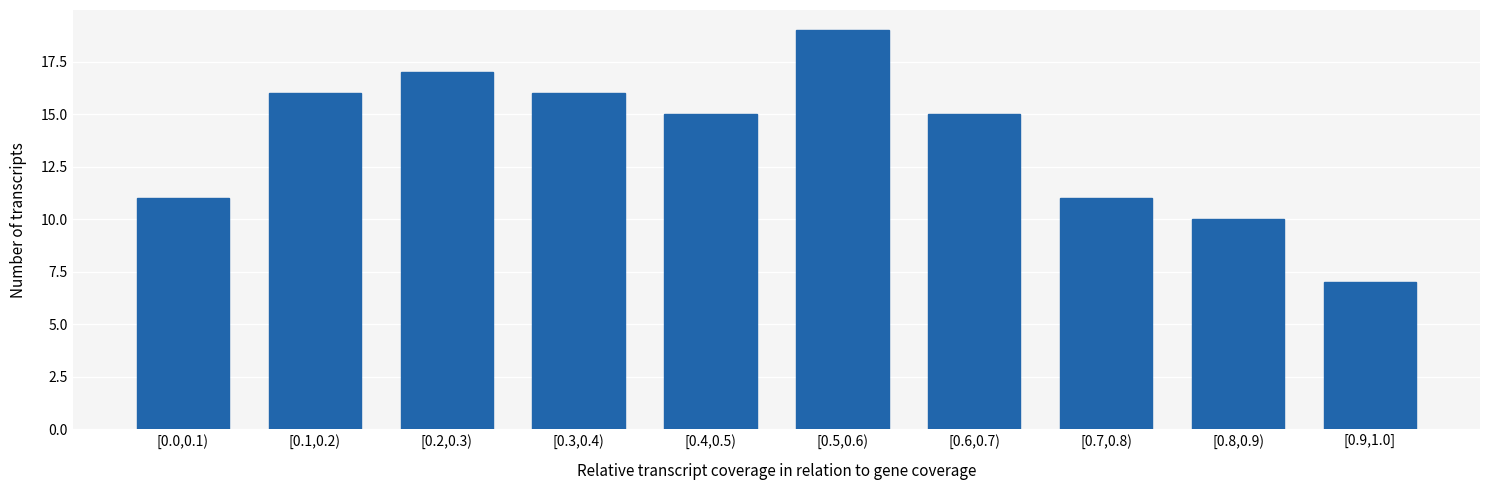

Reading right to left, list all the values displayed in this chart.

7	10	11	15	19	15	16	17	16	11